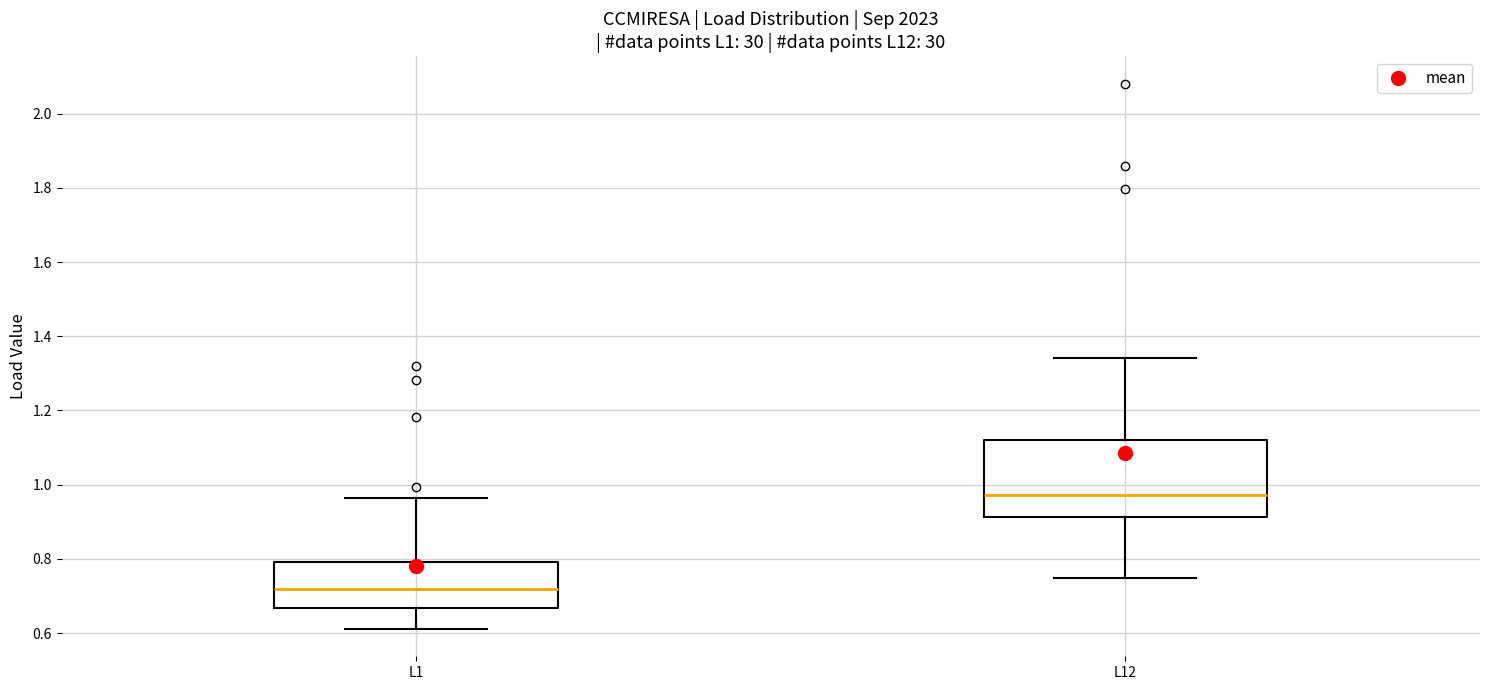

Reading left to right, transcribe this box plot: for each box, give where its median line is, the range the box spans, and where its two whiskers end, as read against the y-axis. The values are not printed on the chart, so give them approximately, as read against the axis.

L1: median 0.72, box 0.66 to 0.80, whiskers 0.62 to 0.96
L12: median 0.98, box 0.92 to 1.12, whiskers 0.74 to 1.34